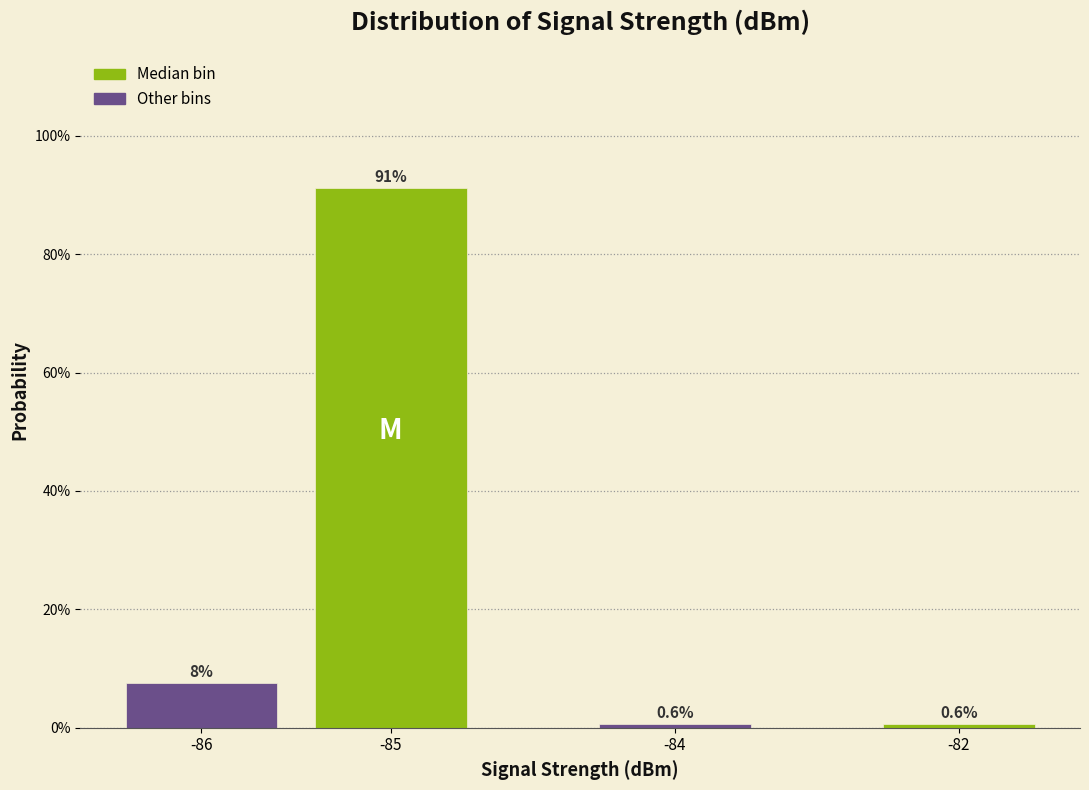

Are the bars horizontal?

No